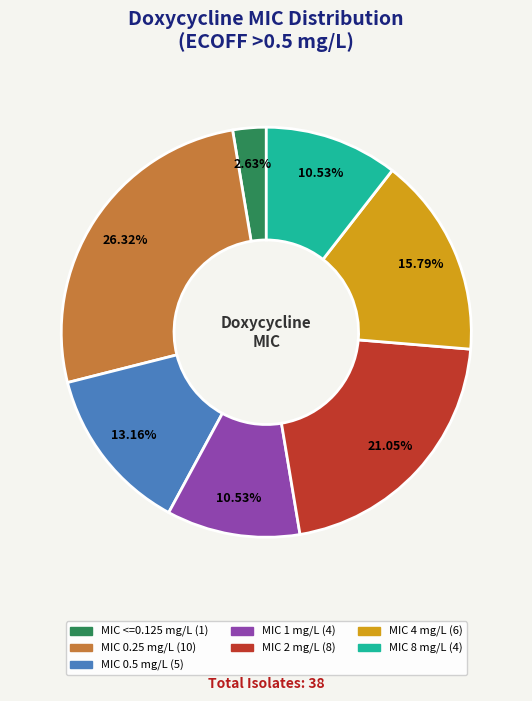

Does any single category account for the majority?

No